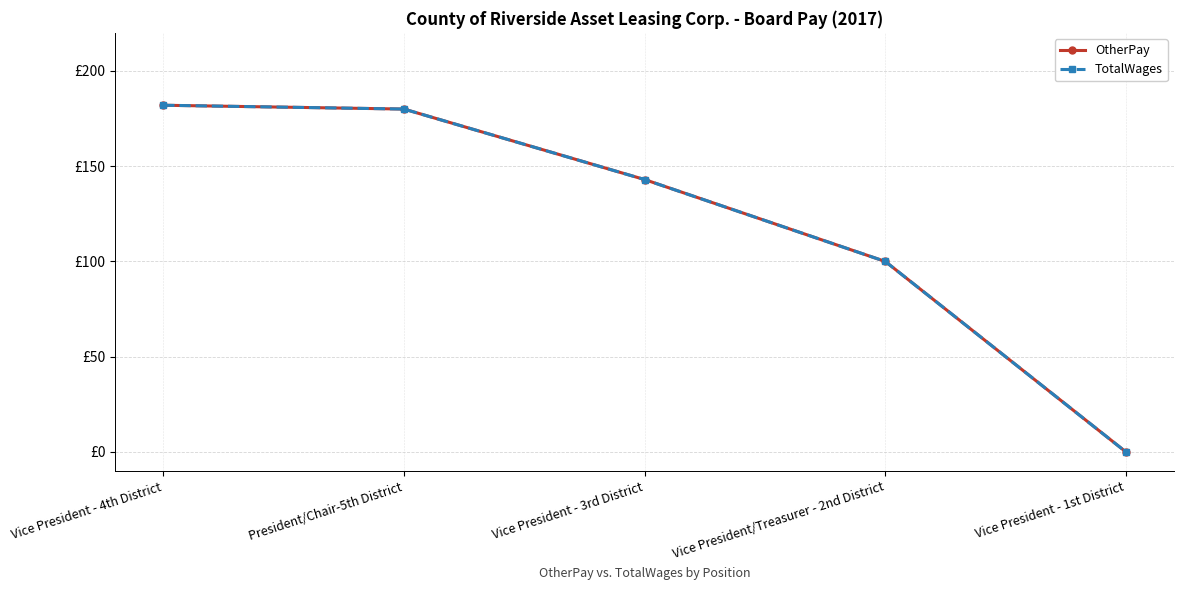

What is the difference between the maximum and minimum values in the TotalWages series?

182